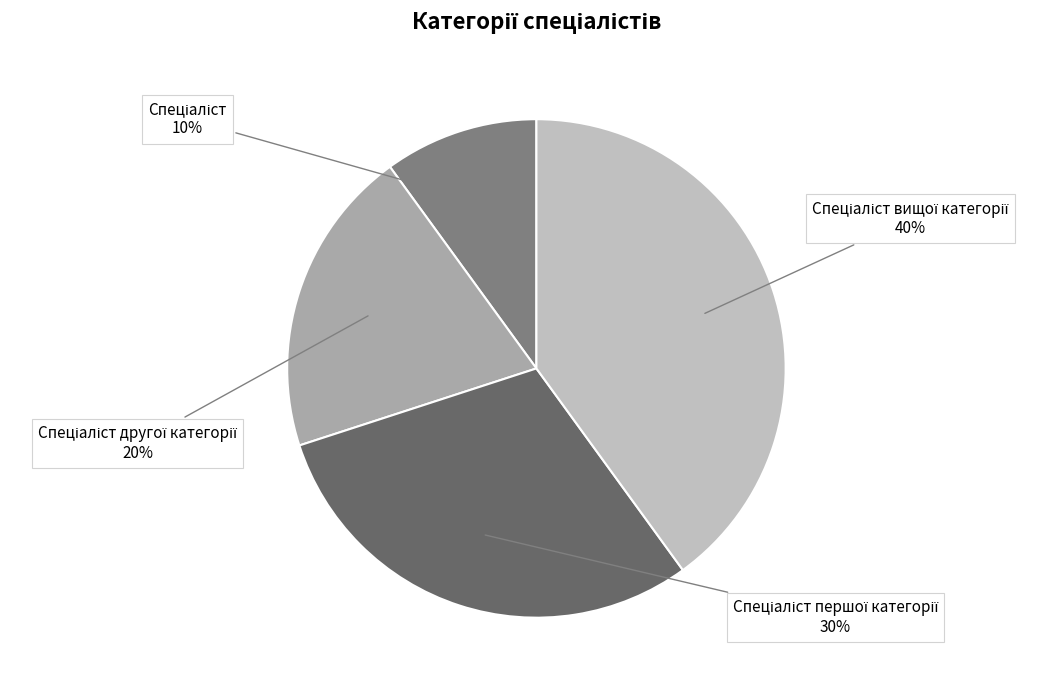

To the nearest percent, what is the difference between the largest and smallest slice percentages?

30%